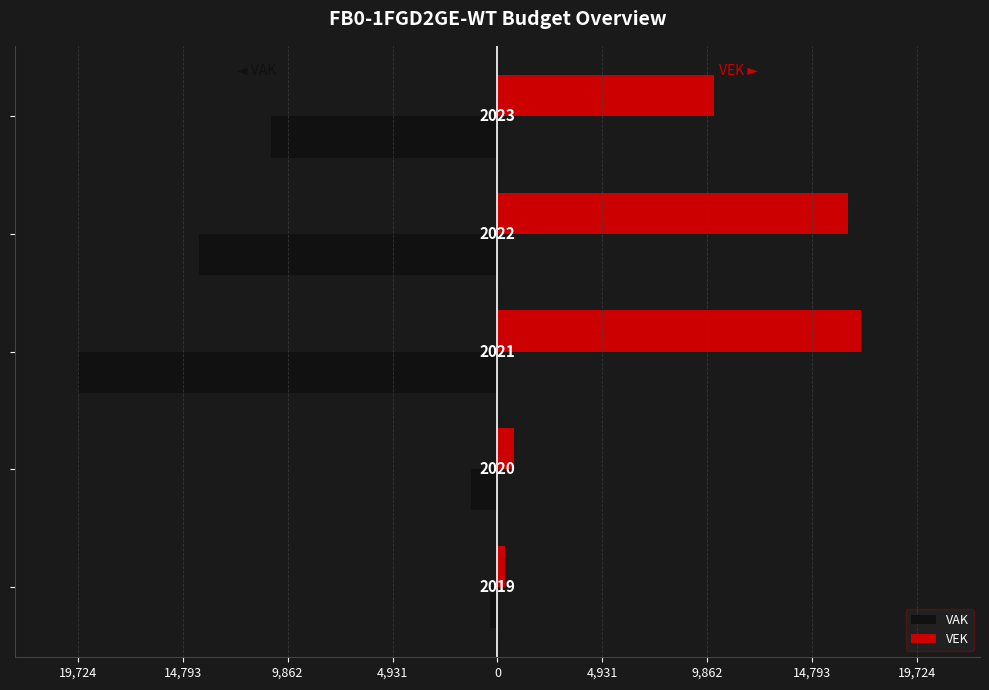

Reading right to left, list all the values displayed in this chart.

VAK: -10625	-14022	-19724	-1240	-368
VEK: 10202	16485	17104	771	368